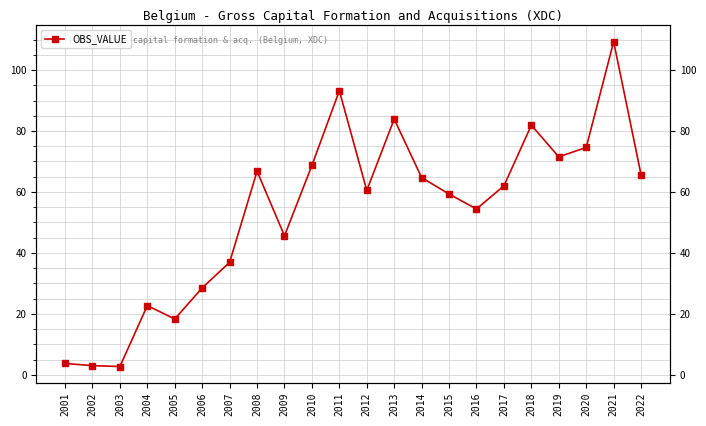

What is the average value?

53.5